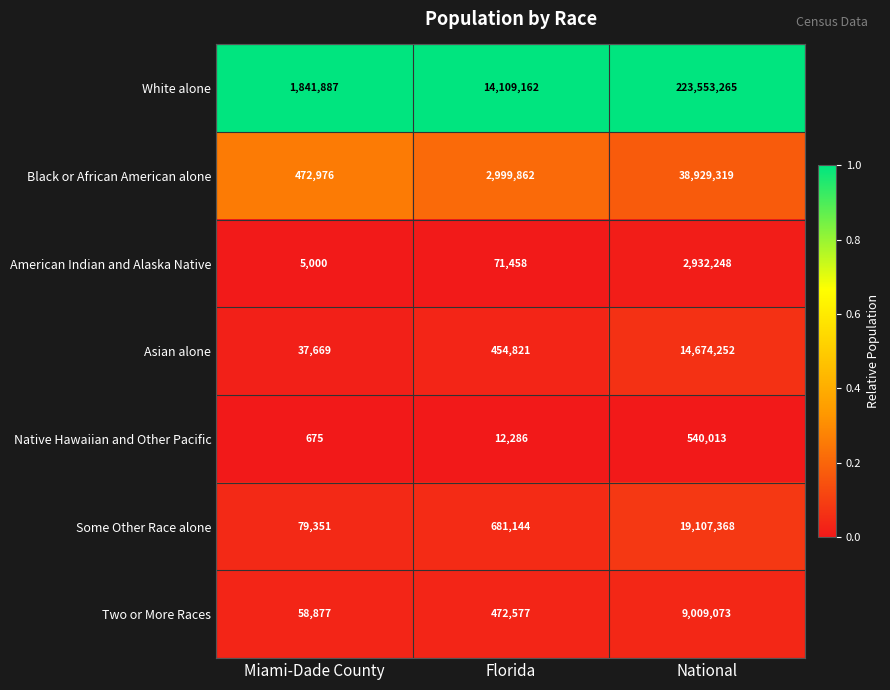

What is the total value across all series at Miami-Dade County?

2496435